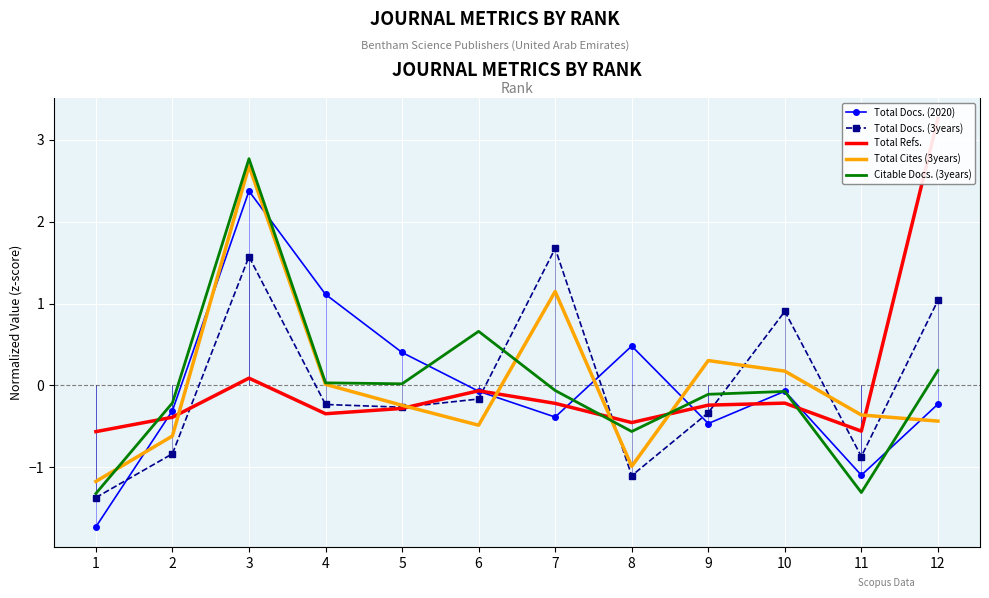

At which category does Citable Docs. (3years) reach its first local valley?

5